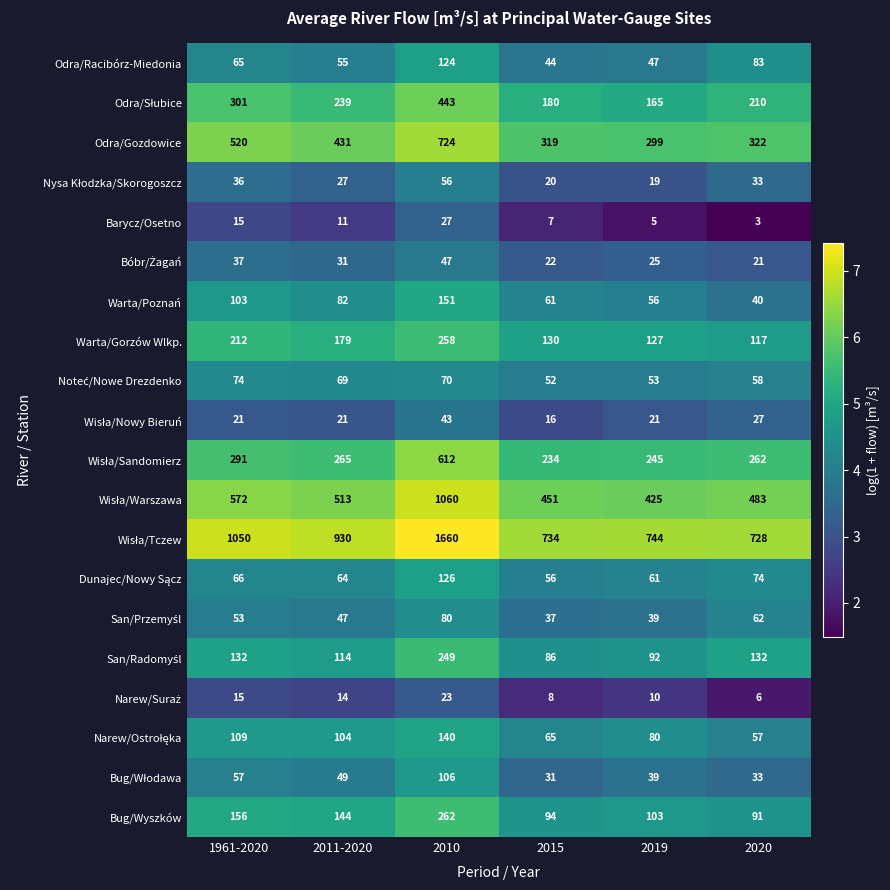

What is the total value across all series at 2019?

2655